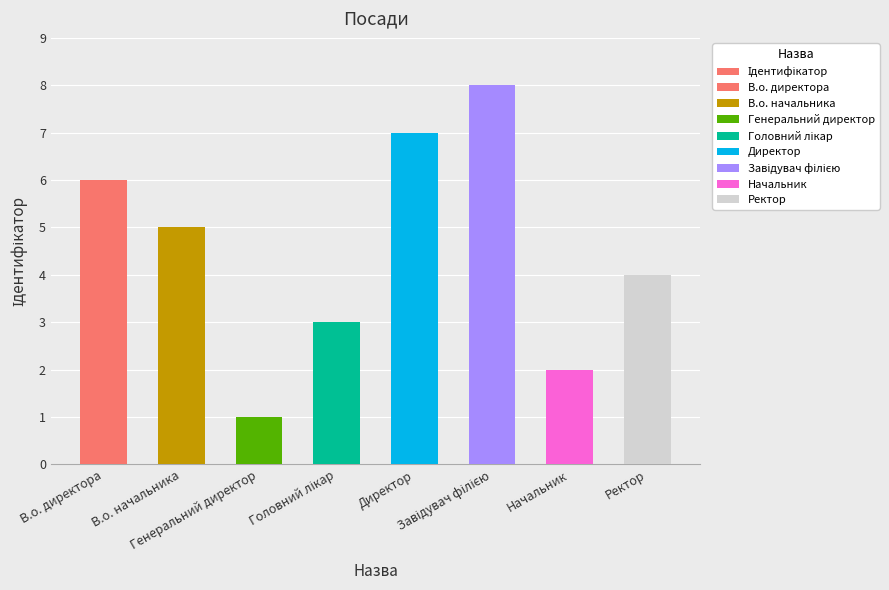

List the labels in order of value, largest first.

Завідувач філією, Директор, В.о. директора, В.о. начальника, Ректор, Головний лікар, Начальник, Генеральний директор